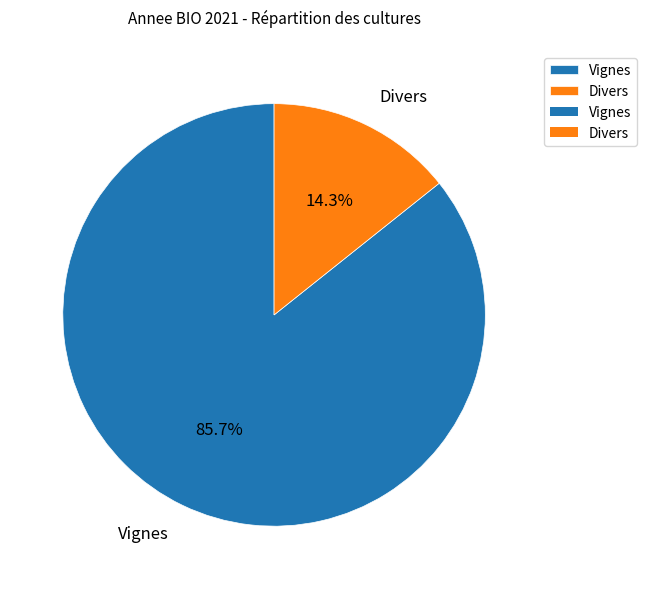

Which category accounts for the majority?

Vignes